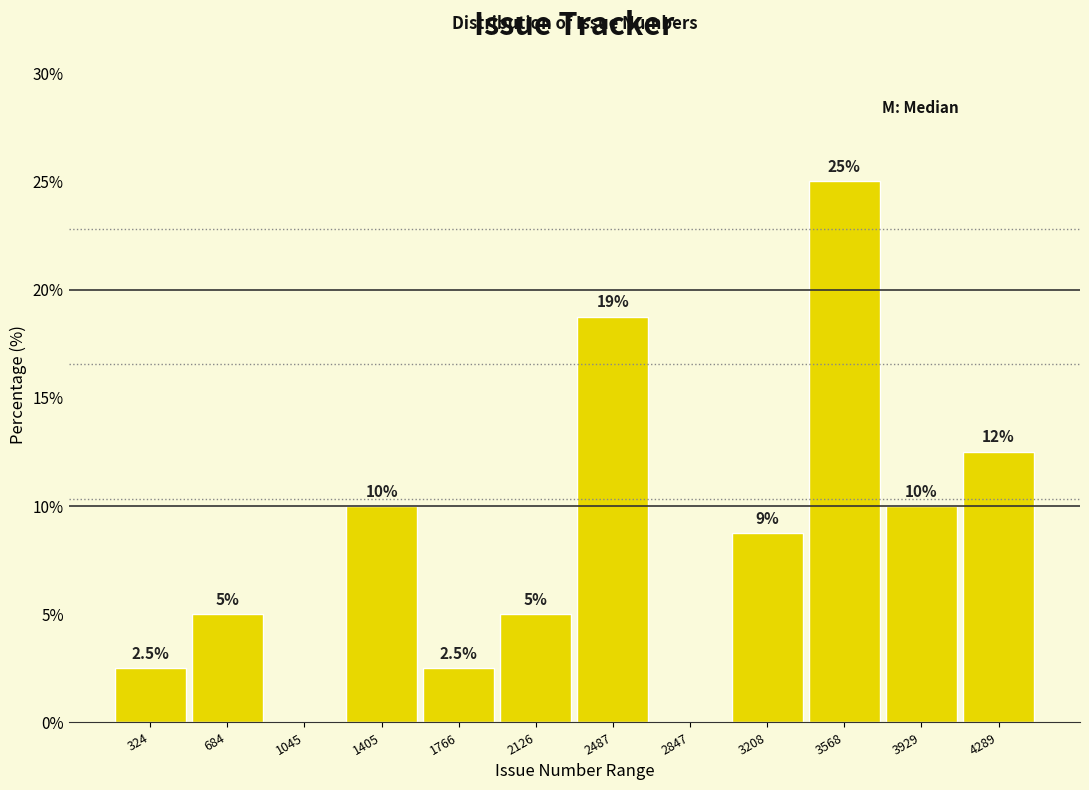

At which category does the chart reach its peak across all series?

3568